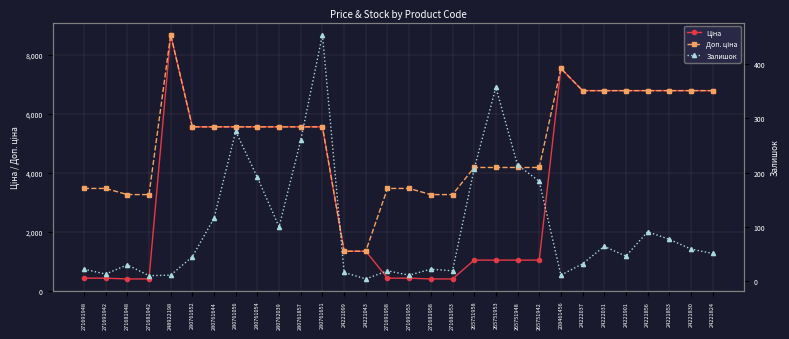

At which category is the sum across all series the highest?

248922198